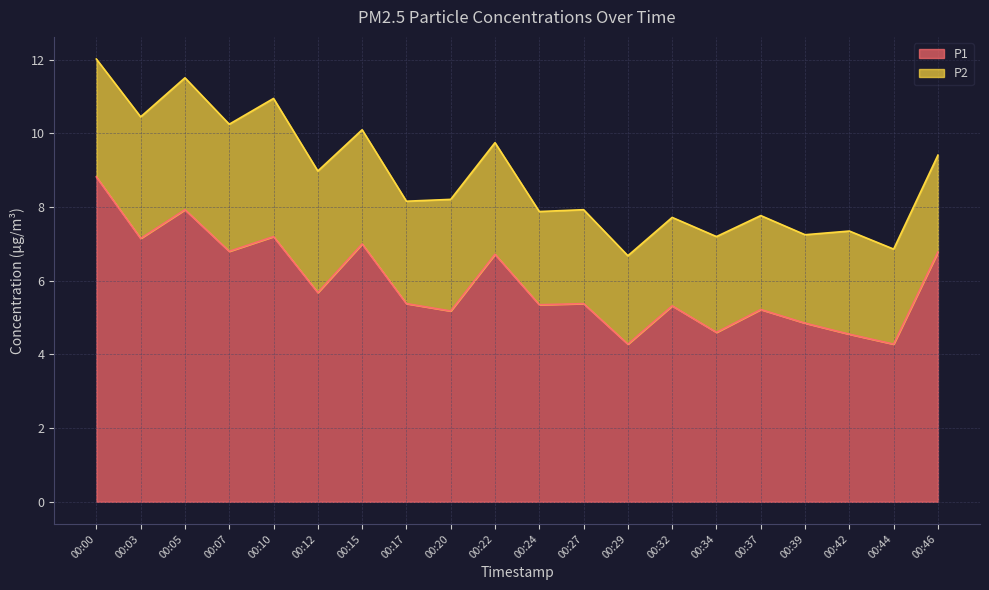

What is the maximum value shown in the chart?

8.8